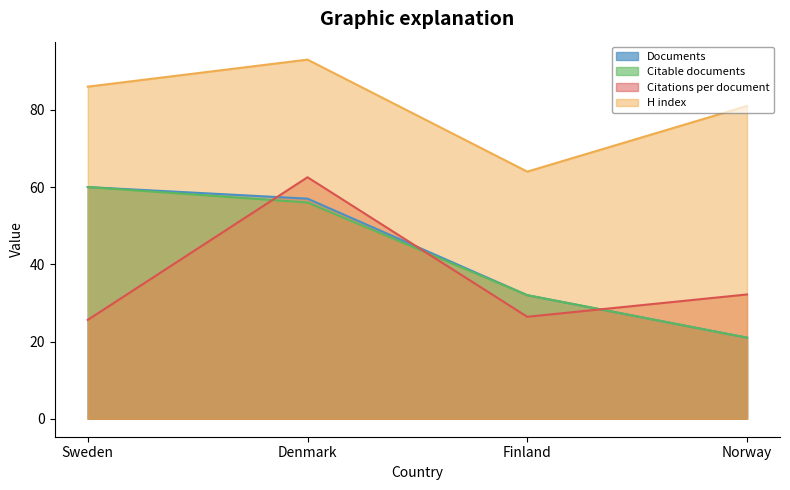

At which category does Citations per document reach its first local peak?

Denmark